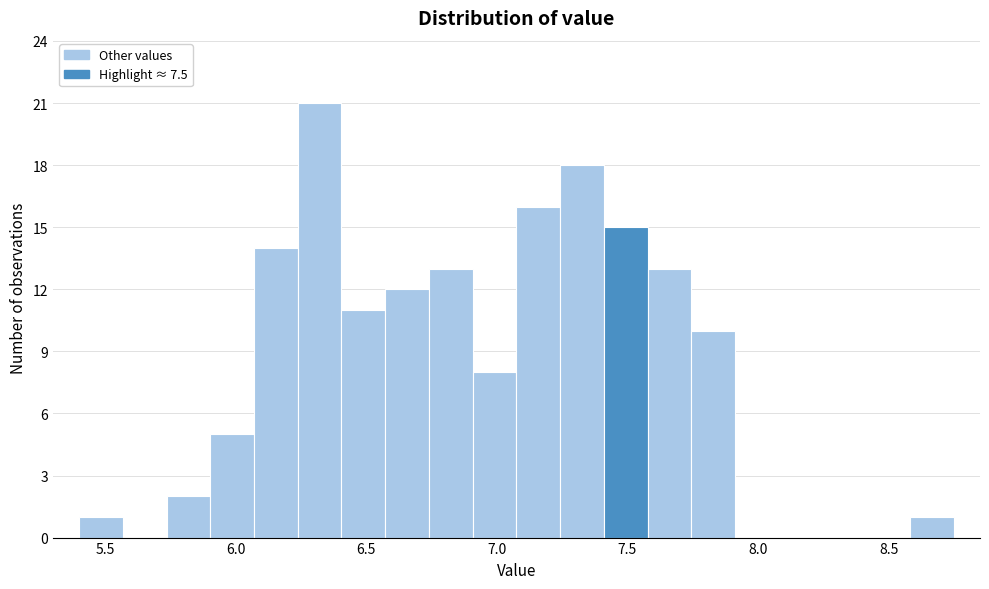

Read against the x-axis, roughly where is the centre of the tallest bar?

6.30